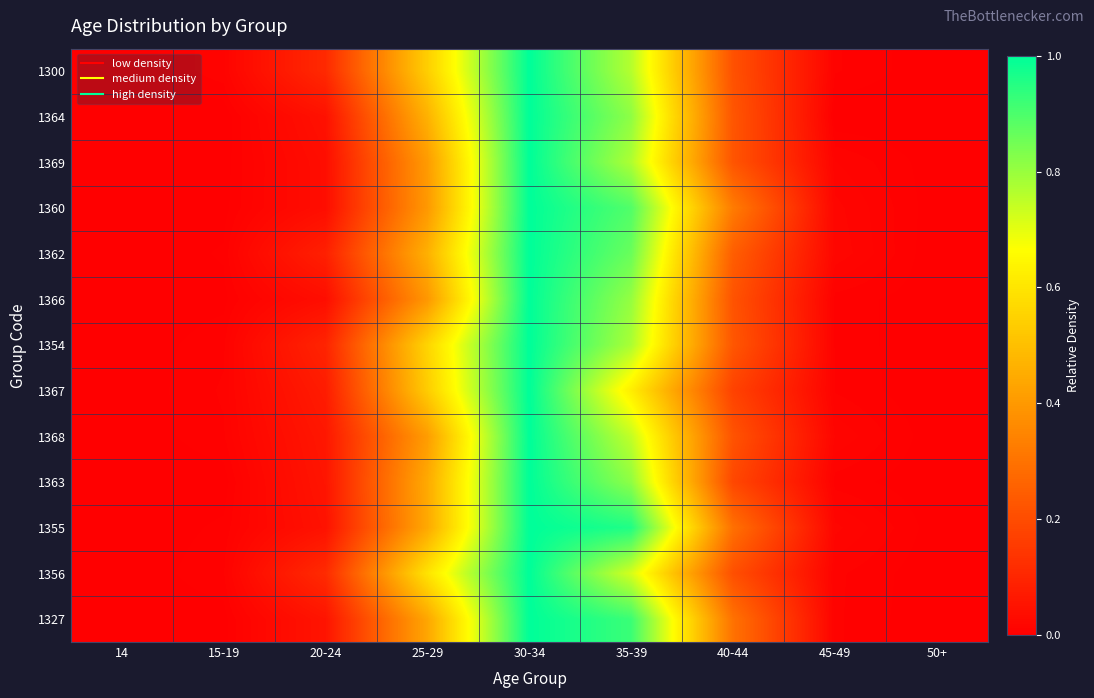

Reading right to left, transcribe all the data shown in this chart.

1300: 50+=0.0	45-49=0.0	40-44=0.2	35-39=0.8	30-34=1.0	25-29=0.5	20-24=0.1	15-19=0.0	14=0.0
1364: 50+=0.0	45-49=0.0	40-44=0.2	35-39=0.8	30-34=1.0	25-29=0.5	20-24=0.0	15-19=0.0	14=0.0
1369: 50+=0.0	45-49=0.0	40-44=0.2	35-39=0.8	30-34=1.0	25-29=0.4	20-24=0.0	15-19=0.0	14=0.0
1360: 50+=0.0	45-49=0.0	40-44=0.3	35-39=0.9	30-34=1.0	25-29=0.4	20-24=0.0	15-19=0.0	14=0.0
1362: 50+=0.0	45-49=0.0	40-44=0.2	35-39=0.9	30-34=1.0	25-29=0.5	20-24=0.1	15-19=0.0	14=0.0
1366: 50+=0.0	45-49=0.0	40-44=0.2	35-39=0.8	30-34=1.0	25-29=0.4	20-24=0.0	15-19=0.0	14=0.0
1354: 50+=0.0	45-49=0.0	40-44=0.2	35-39=0.8	30-34=1.0	25-29=0.6	20-24=0.1	15-19=0.0	14=0.0
1367: 50+=0.0	45-49=0.0	40-44=0.2	35-39=0.6	30-34=1.0	25-29=0.5	20-24=0.1	15-19=0.0	14=0.0
1368: 50+=0.0	45-49=0.0	40-44=0.2	35-39=0.7	30-34=1.0	25-29=0.4	20-24=0.1	15-19=0.0	14=0.0
1363: 50+=0.0	45-49=0.0	40-44=0.2	35-39=0.8	30-34=1.0	25-29=0.4	20-24=0.1	15-19=0.0	14=0.0
1355: 50+=0.0	45-49=0.0	40-44=0.3	35-39=1.0	30-34=1.0	25-29=0.4	20-24=0.0	15-19=0.0	14=0.0
1356: 50+=0.0	45-49=0.0	40-44=0.2	35-39=0.7	30-34=1.0	25-29=0.6	20-24=0.1	15-19=0.0	14=0.0
1327: 50+=0.0	45-49=0.0	40-44=0.3	35-39=0.9	30-34=1.0	25-29=0.4	20-24=0.1	15-19=0.0	14=0.0